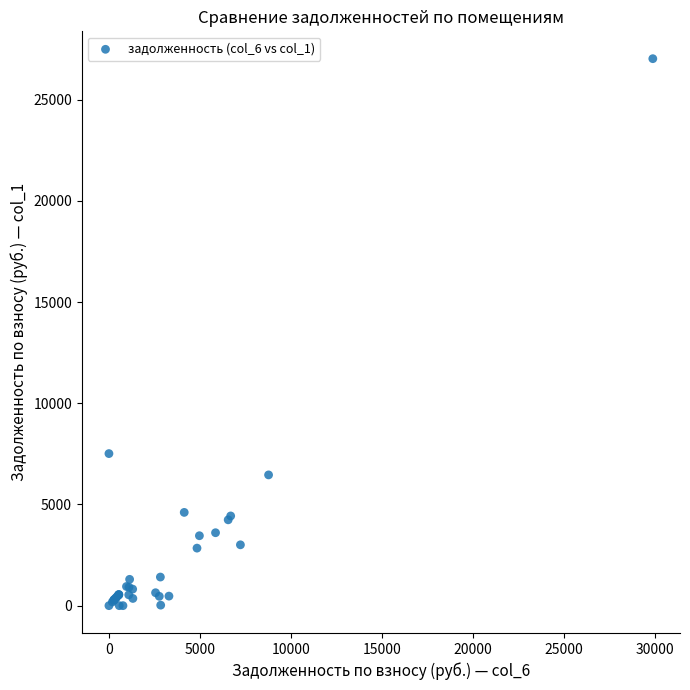

What Y value in the scatter plot is closest to 13513?

7513.7